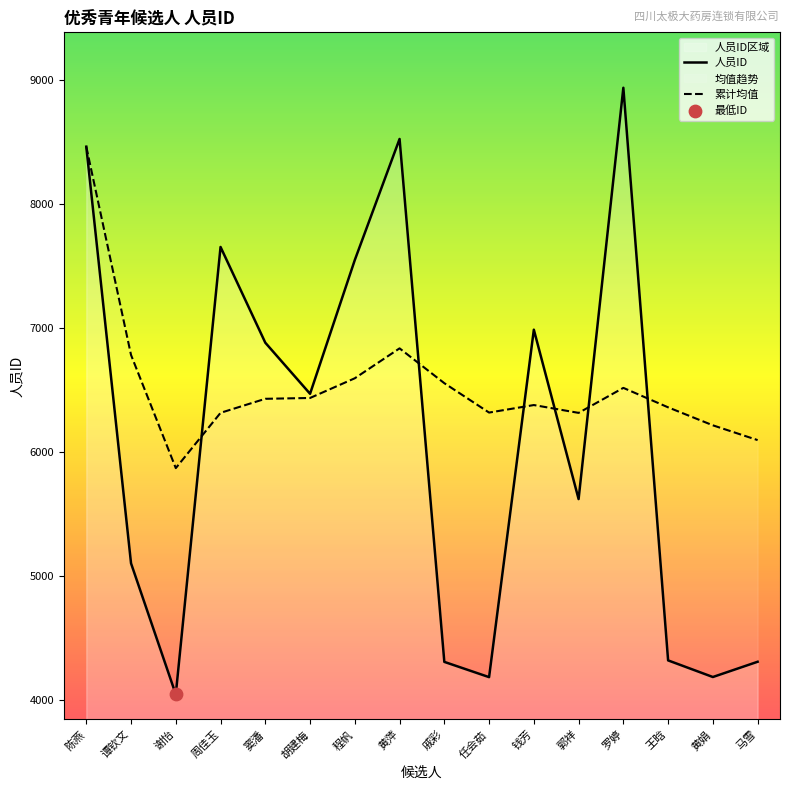

What are all the series names shown in the legend?

人员ID, 累计均值